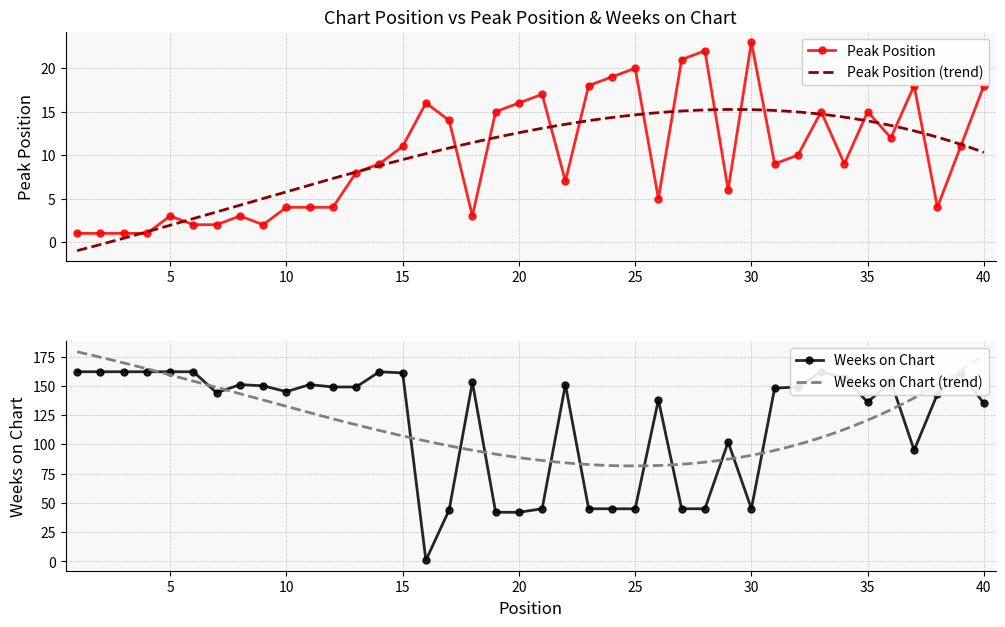

At which label does Peak Position reach its peak?

30